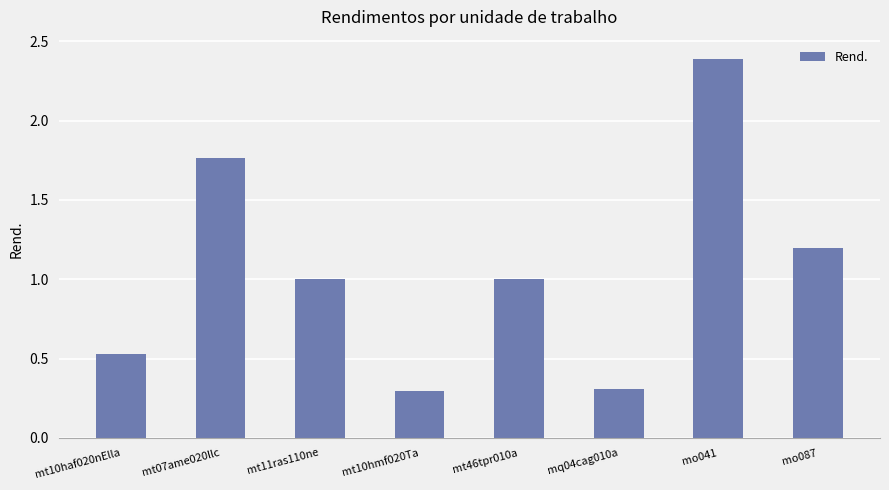

What is the difference between the second highest and second lowest values?

1.5